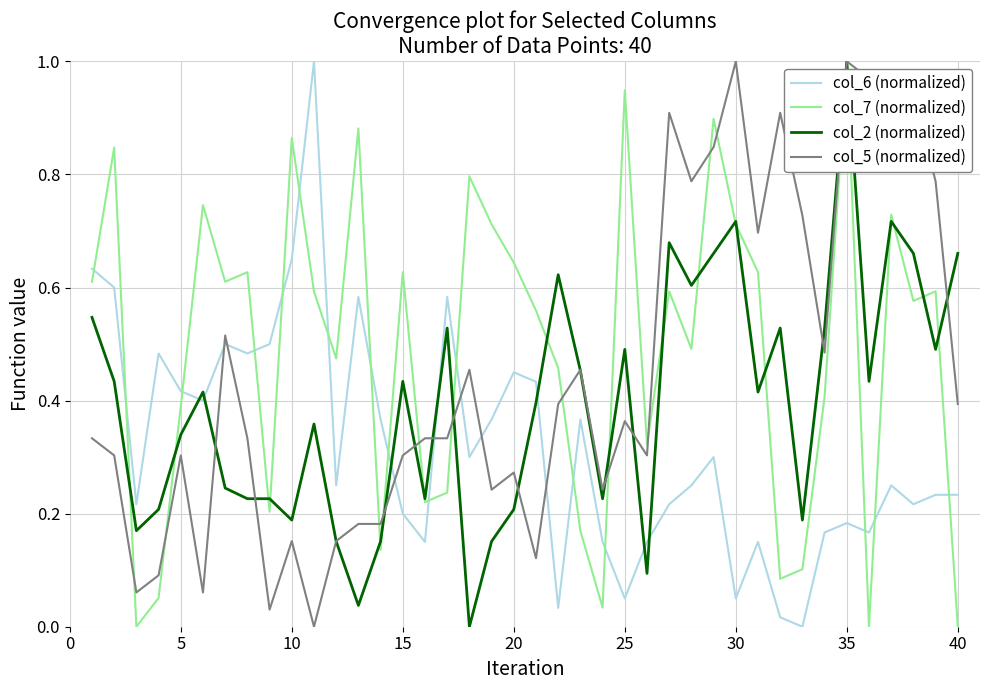

After their last crossing, which series has the higher values: col_2 (normalized) or col_6 (normalized)?

col_2 (normalized)